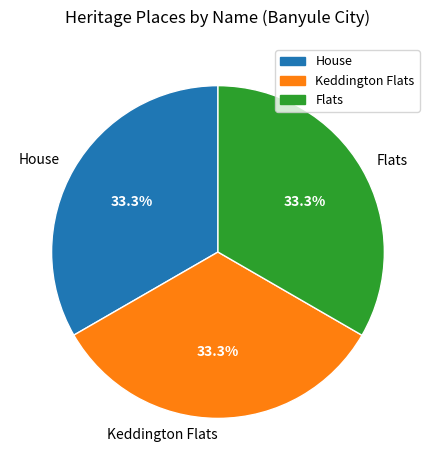

To the nearest percent, what is the average slice percentage?

33%